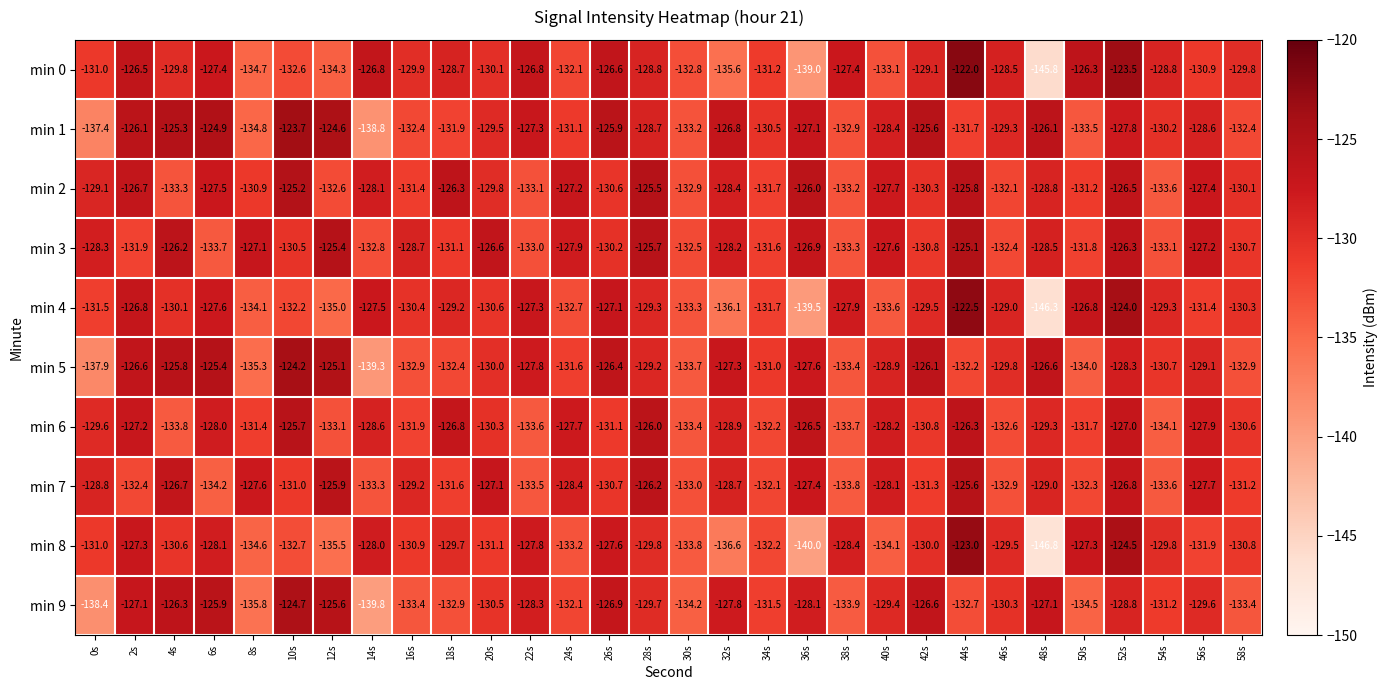

The value of min 1 at 20s is -129.5. True or false?

True